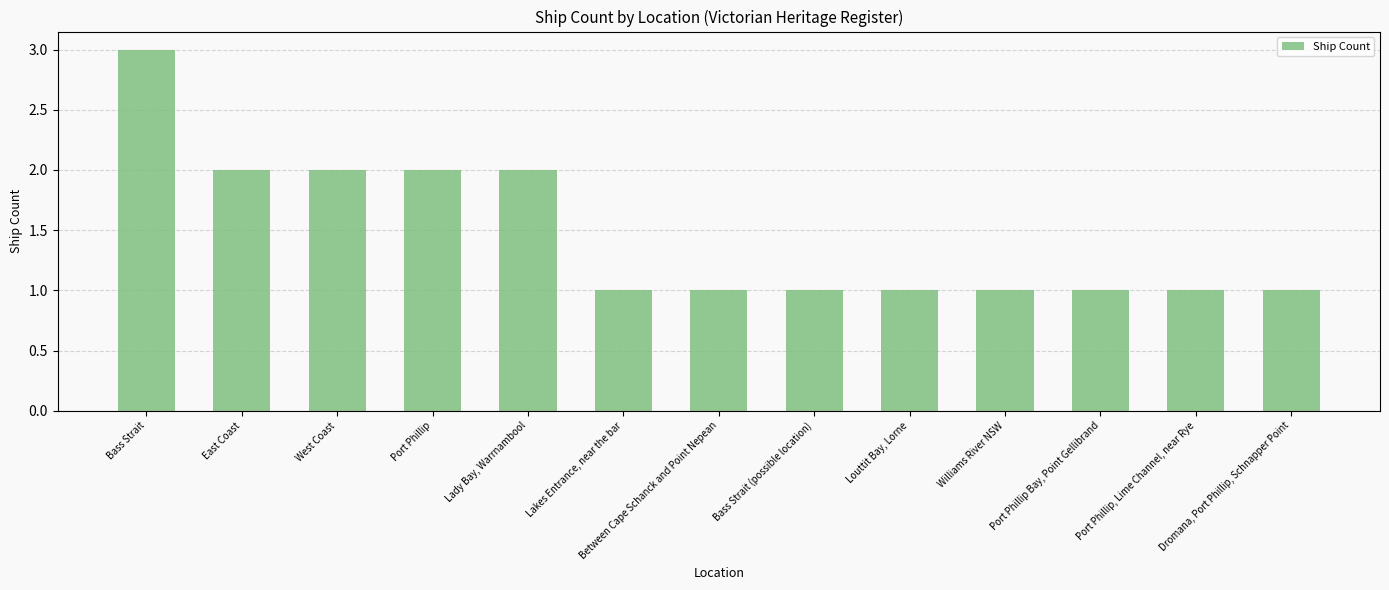

What is the sum of the values at West Coast and Williams River NSW?

3